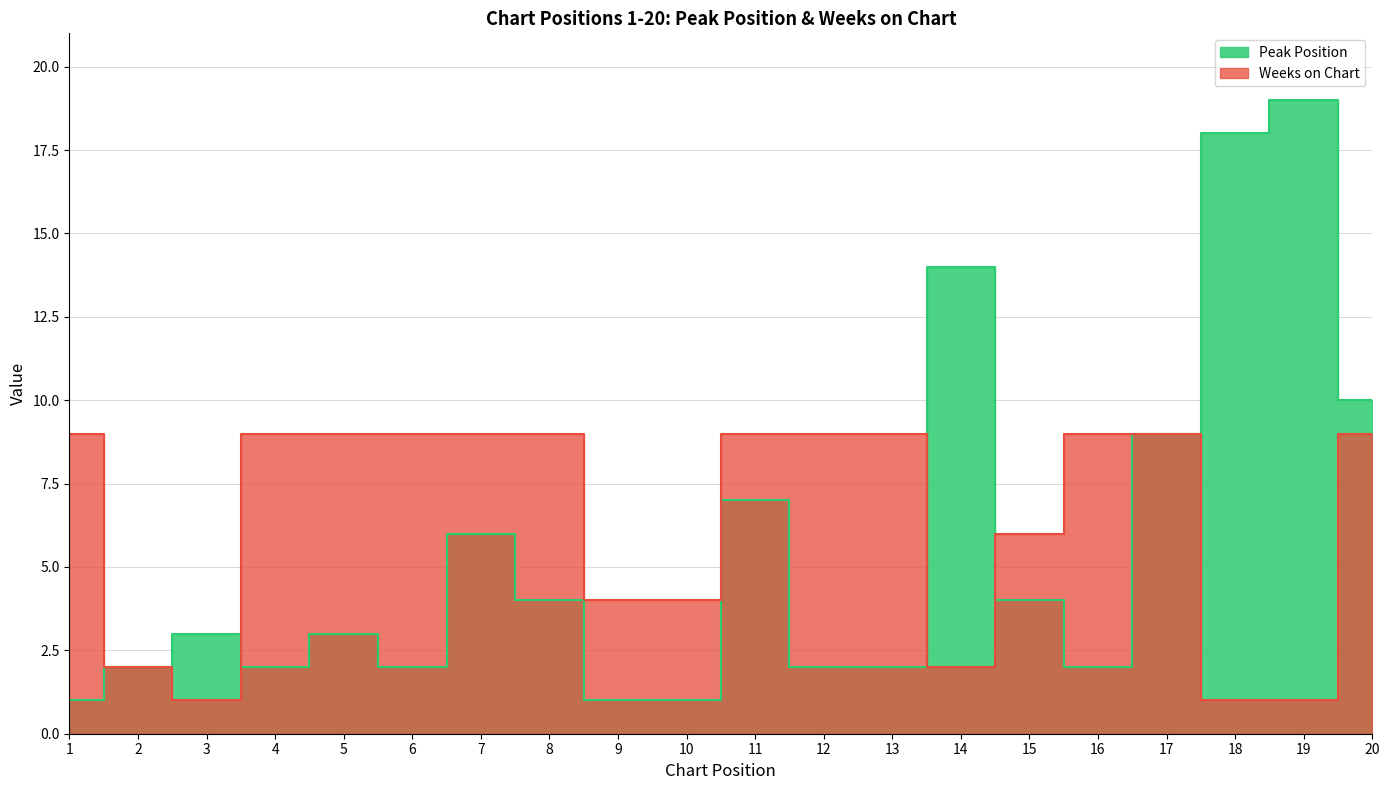

What is the value of the Weeks on Chart point at the 8th from the left?

9